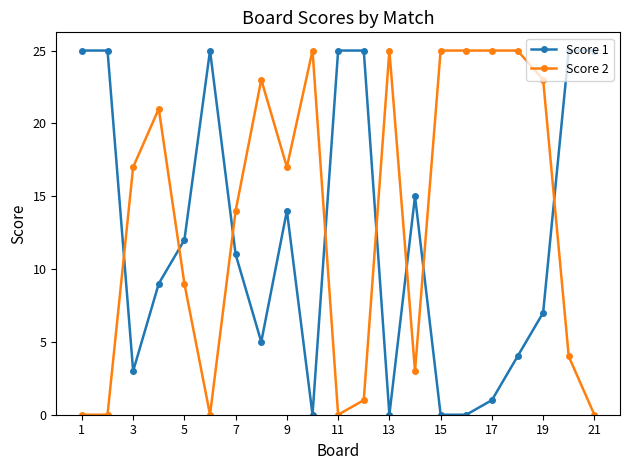

True or false: Score 2 has more than 0 interior local peaks.

True